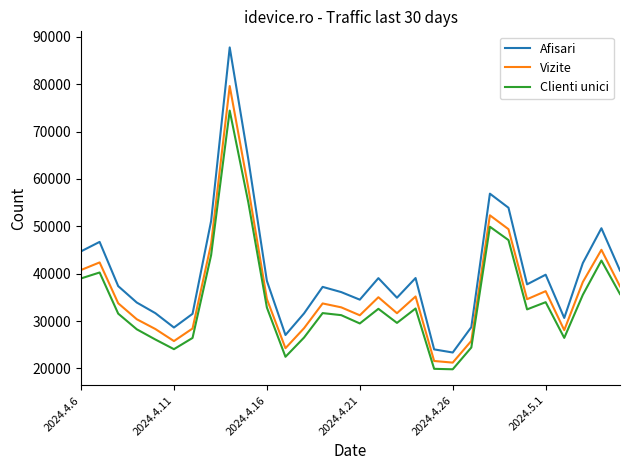

List the series in order of their peak value, lowest first.

Clienti unici, Vizite, Afisari